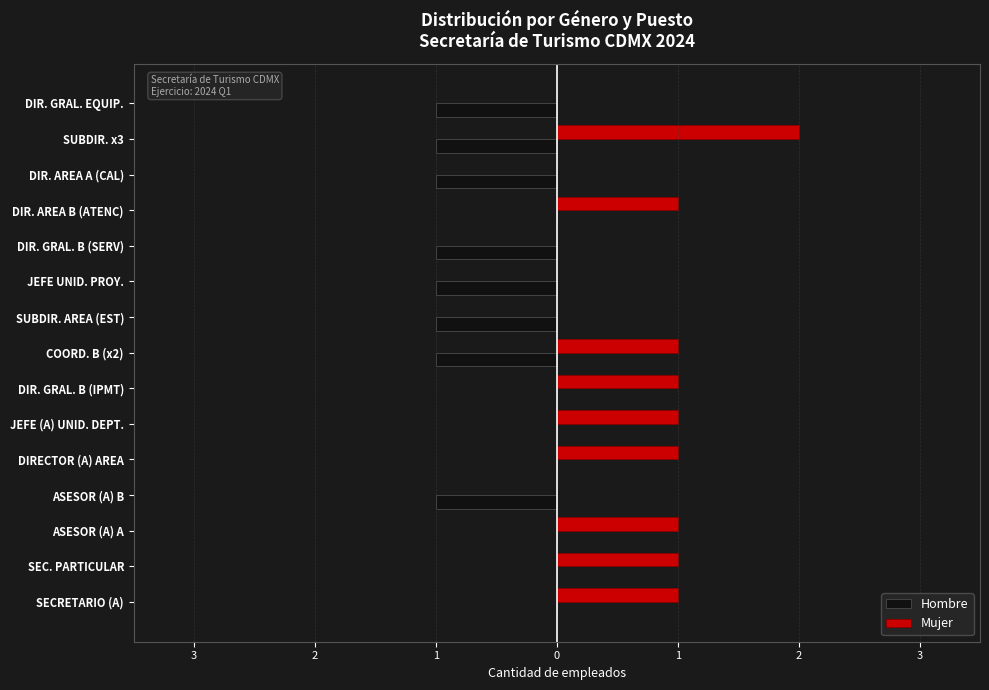

What is the smallest value displayed?

-1